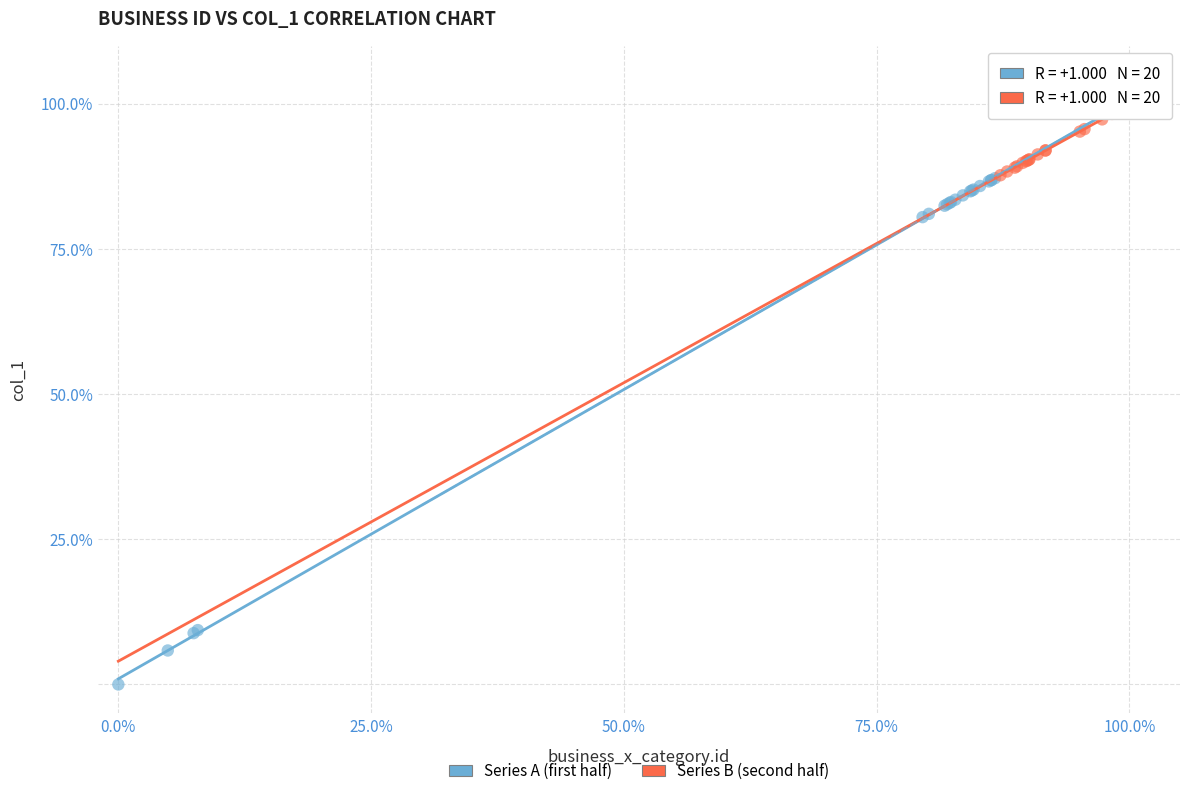

What are all the series names shown in the legend?

Series A (first half), Series B (second half)